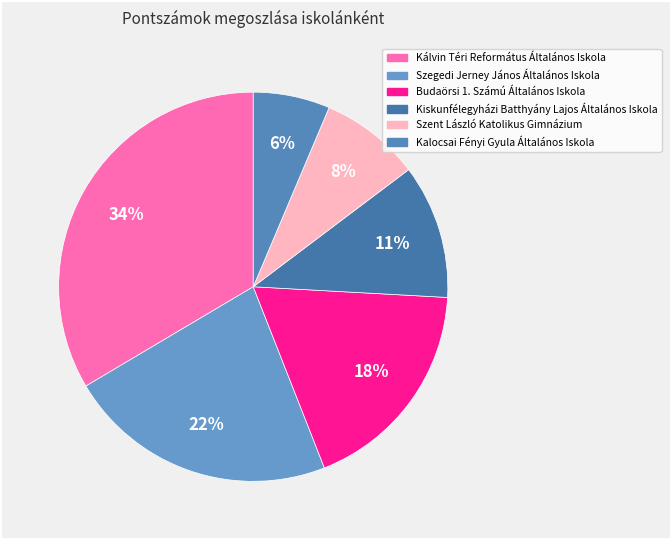

Count the number of slices in the pie.

6